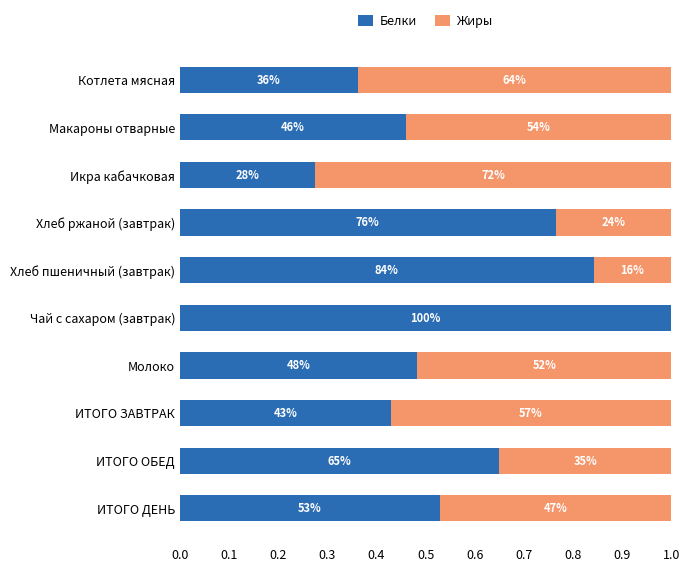

What are all the series names shown in the legend?

Белки, Жиры